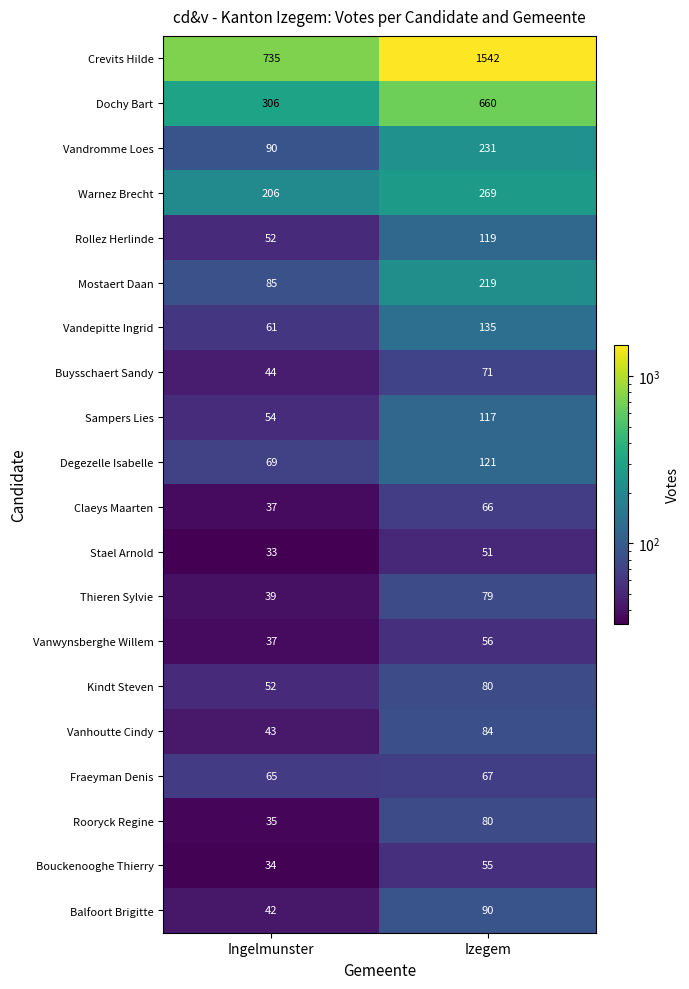

Which series has the widest spread of values?

Crevits Hilde